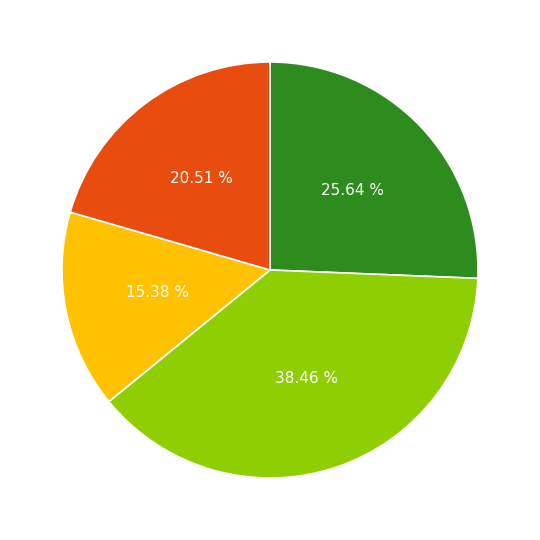

Is there a majority slice in this chart?

No